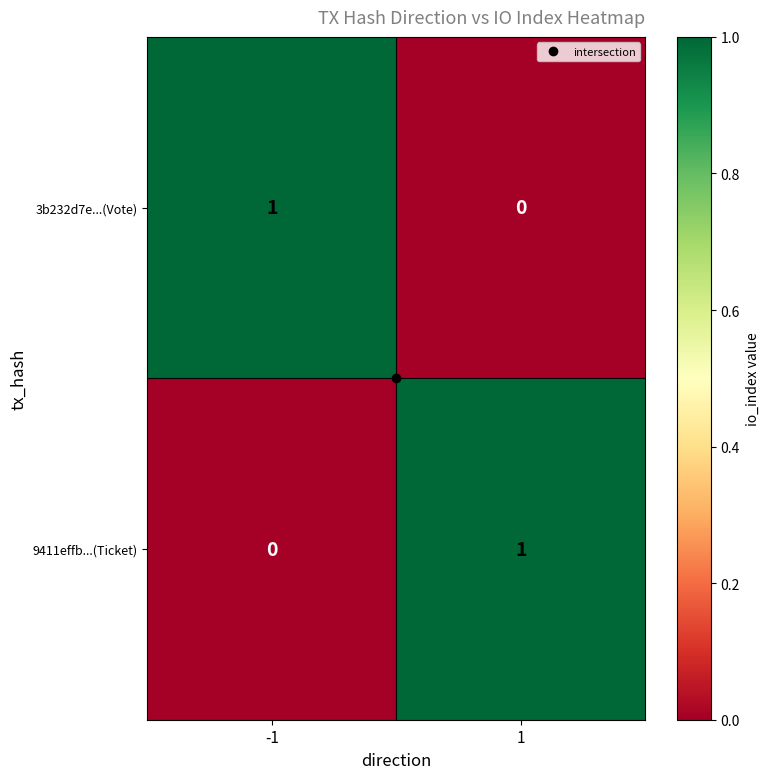

Is the value of 9411effb...(Ticket) at -1 greater than the value of 3b232d7e...(Vote) at -1?

No